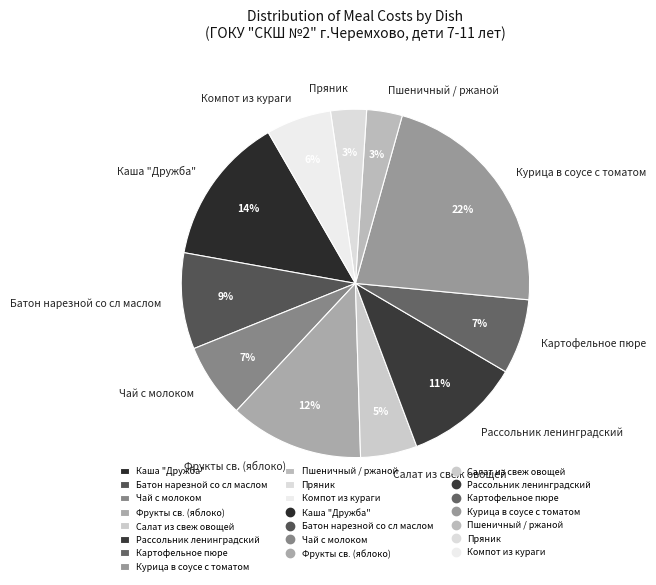

Is Пряник the majority of the pie?

No